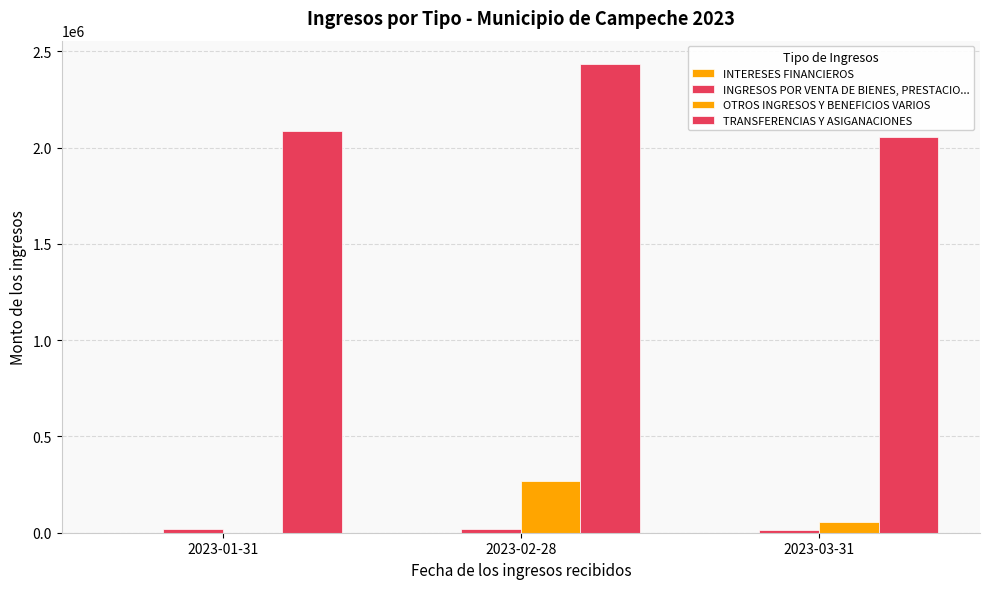

Count the number of categories in the chart.

3